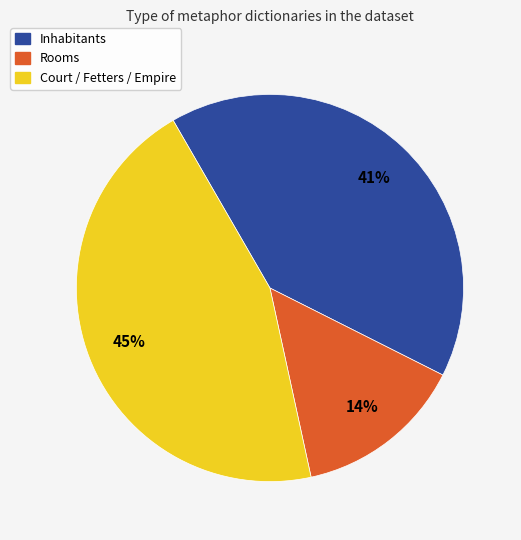

To the nearest percent, what is the difference between the largest and smallest slice percentages?

31%